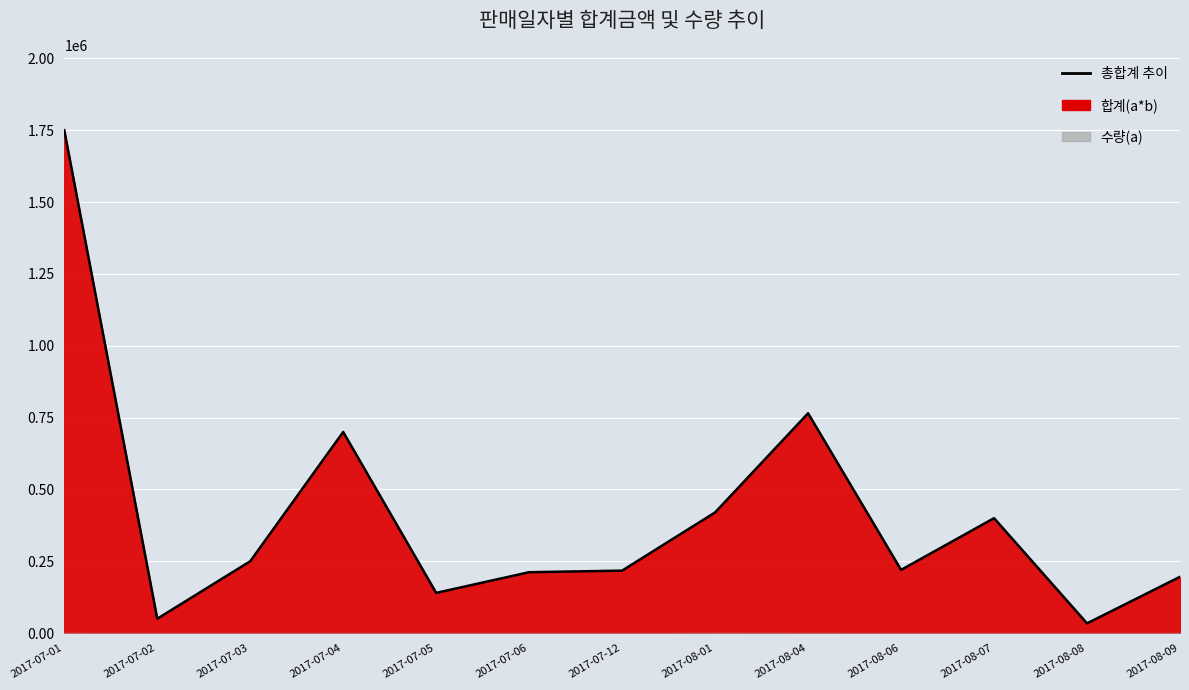

What is the minimum value shown in the chart?

34000